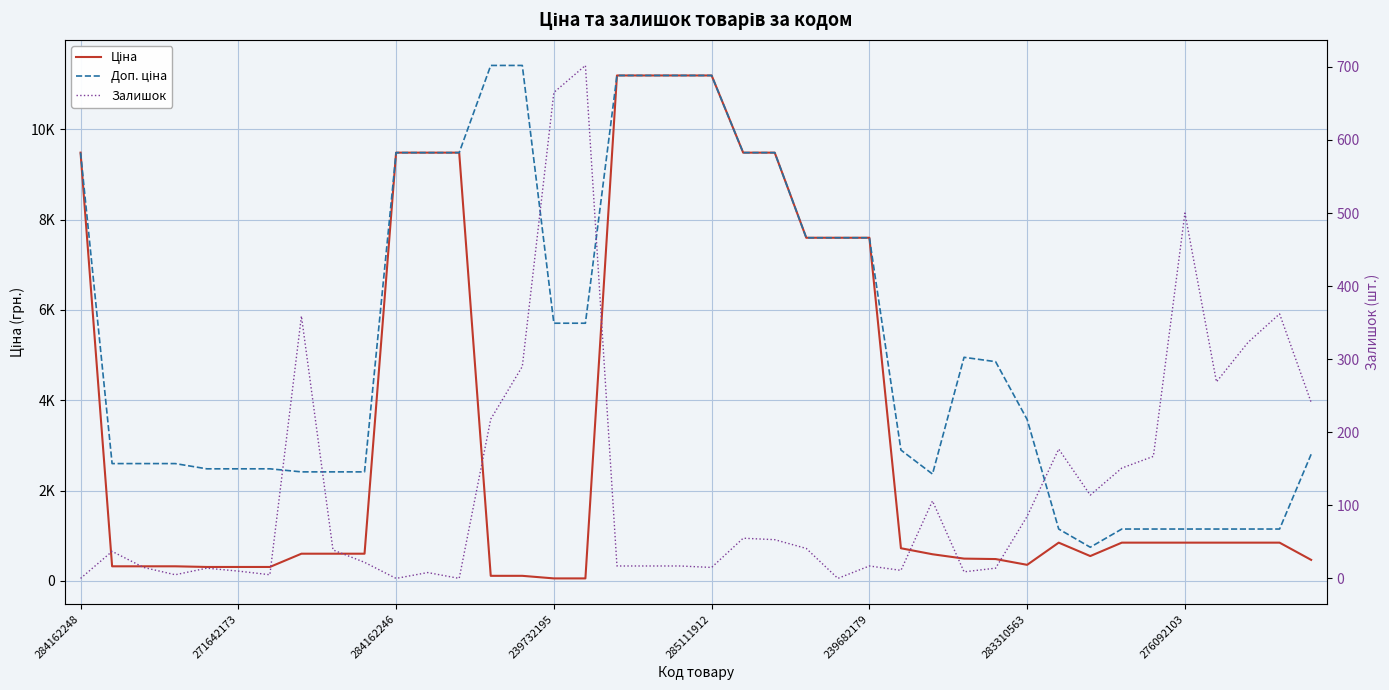

At which label does Залишок reach its minimum?

284162248